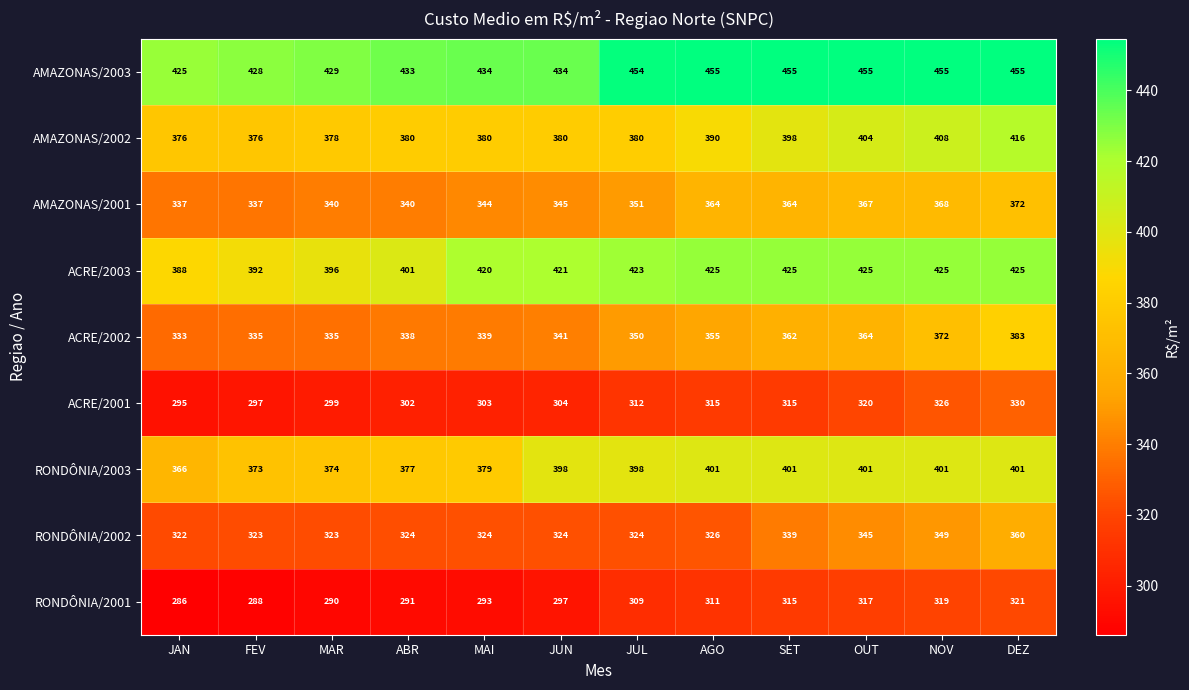

List the labels in order of RONDÔNIA/2001 value, smallest first.

JAN, FEV, MAR, ABR, MAI, JUN, JUL, AGO, SET, OUT, NOV, DEZ